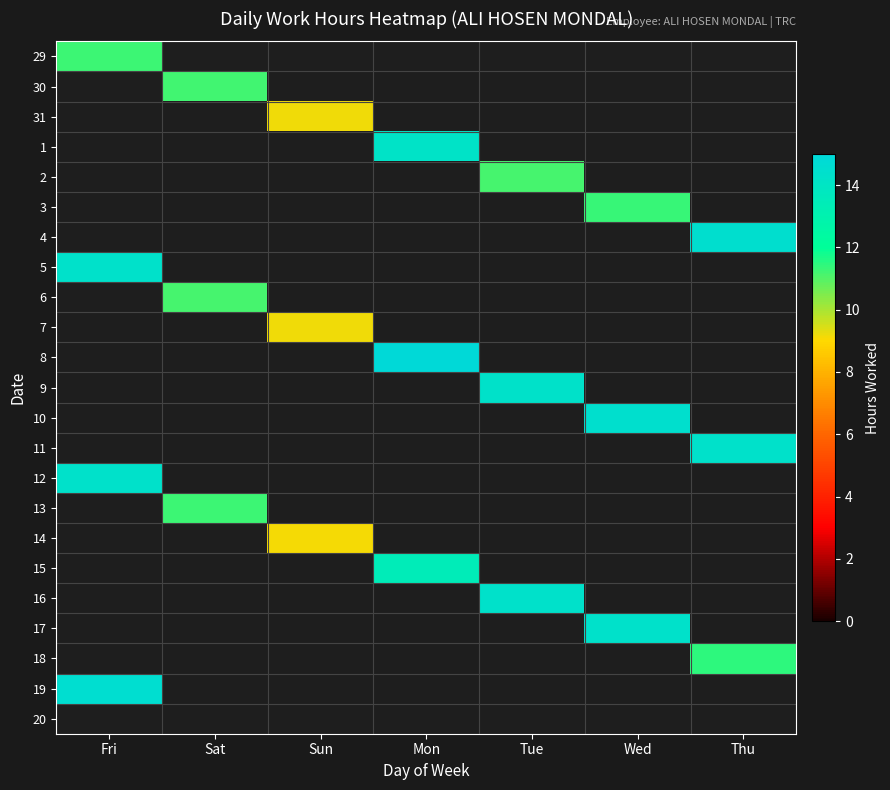

What is the smallest value displayed?

9.1